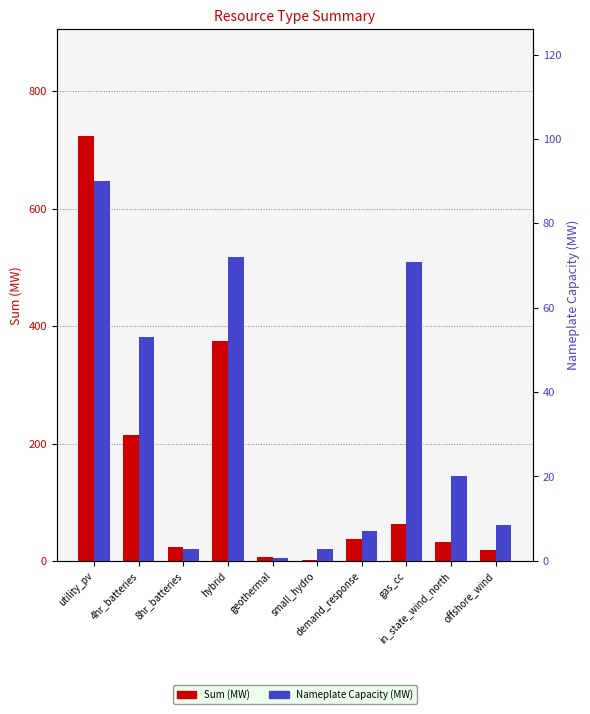

Are the bars horizontal?

No